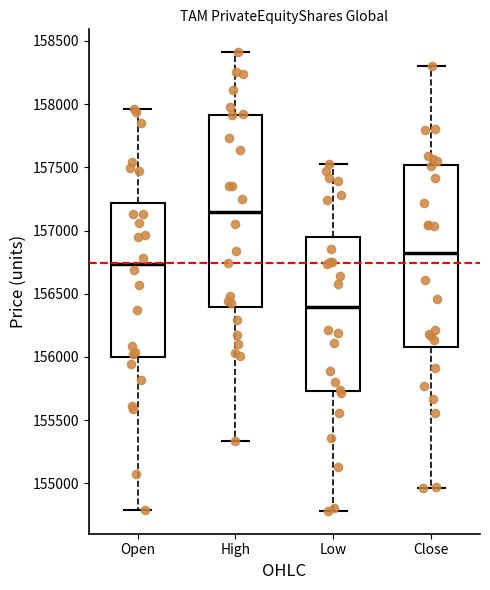

Reading left to right, transcribe this box plot: for each box, give where its median line is, the range the box spans, and where its two whiskers end, as read against the y-axis. The values are not printed on the chart, so give them approximately, as read against the axis.

Open: median 156750, box 156000 to 157200, whiskers 154800 to 157950
High: median 157150, box 156400 to 157900, whiskers 155350 to 158400
Low: median 156400, box 155750 to 156950, whiskers 154800 to 157550
Close: median 156800, box 156100 to 157500, whiskers 154950 to 158300